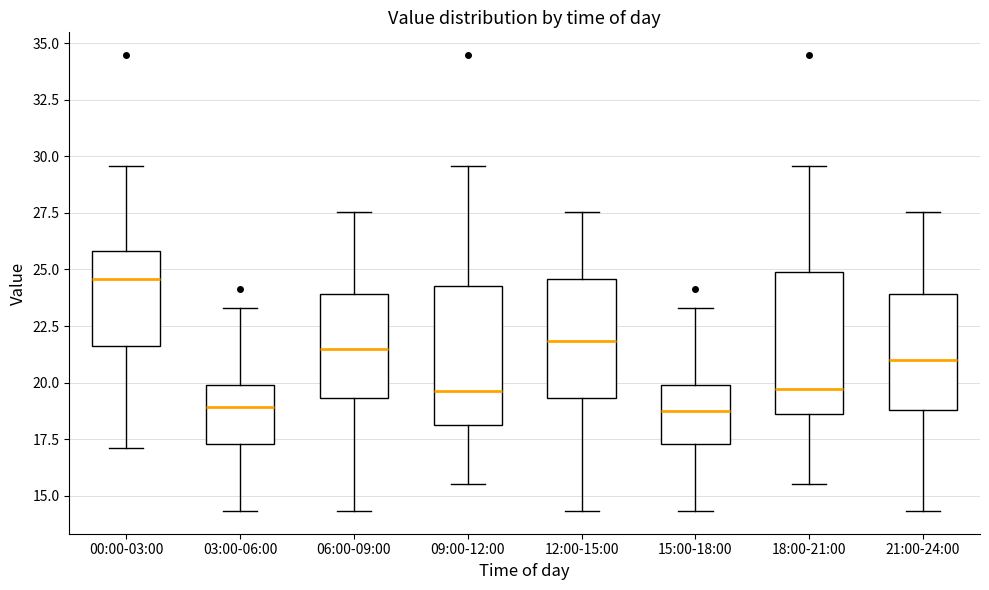

Reading left to right, transcribe this box plot: for each box, give where its median line is, the range the box spans, and where its two whiskers end, as read against the y-axis. The values are not printed on the chart, so give them approximately, as read against the axis.

00:00-03:00: median 24.5, box 21.5 to 26.0, whiskers 17.0 to 29.5
03:00-06:00: median 19.0, box 17.5 to 20.0, whiskers 14.5 to 23.5
06:00-09:00: median 21.5, box 19.5 to 24.0, whiskers 14.5 to 27.5
09:00-12:00: median 19.5, box 18.0 to 24.5, whiskers 15.5 to 29.5
12:00-15:00: median 22.0, box 19.5 to 24.5, whiskers 14.5 to 27.5
15:00-18:00: median 18.5, box 17.5 to 20.0, whiskers 14.5 to 23.5
18:00-21:00: median 19.5, box 18.5 to 25.0, whiskers 15.5 to 29.5
21:00-24:00: median 21.0, box 19.0 to 24.0, whiskers 14.5 to 27.5